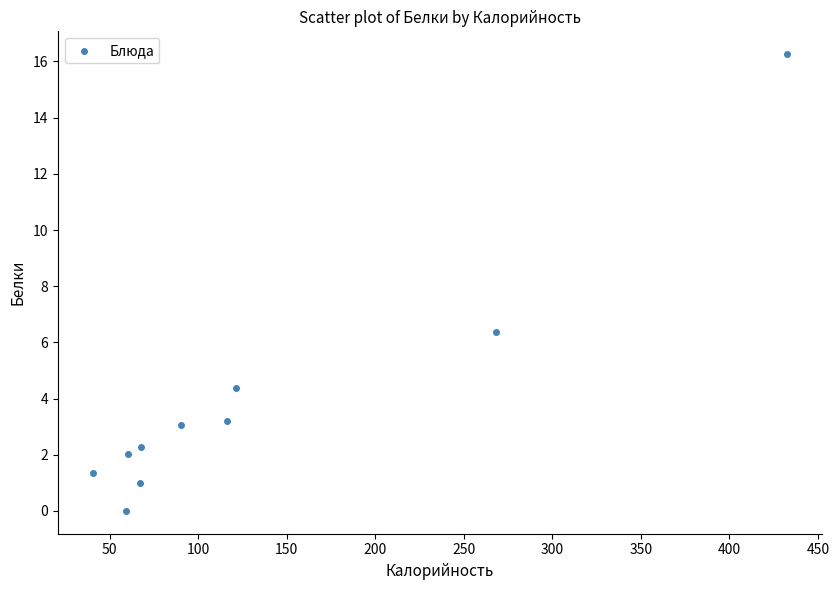

What Y value in the scatter plot is closest to 8?

6.4